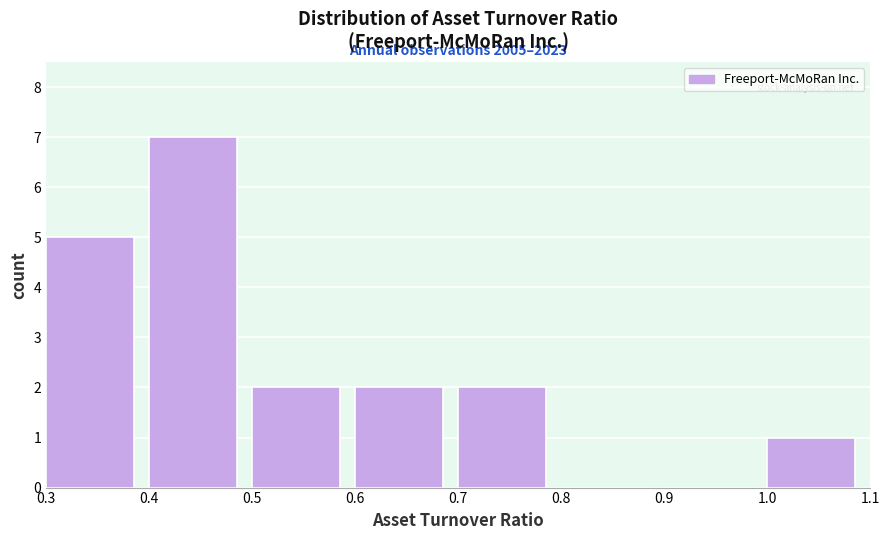

Which range on the x-axis has the tallest bar?

0.4 to 0.5